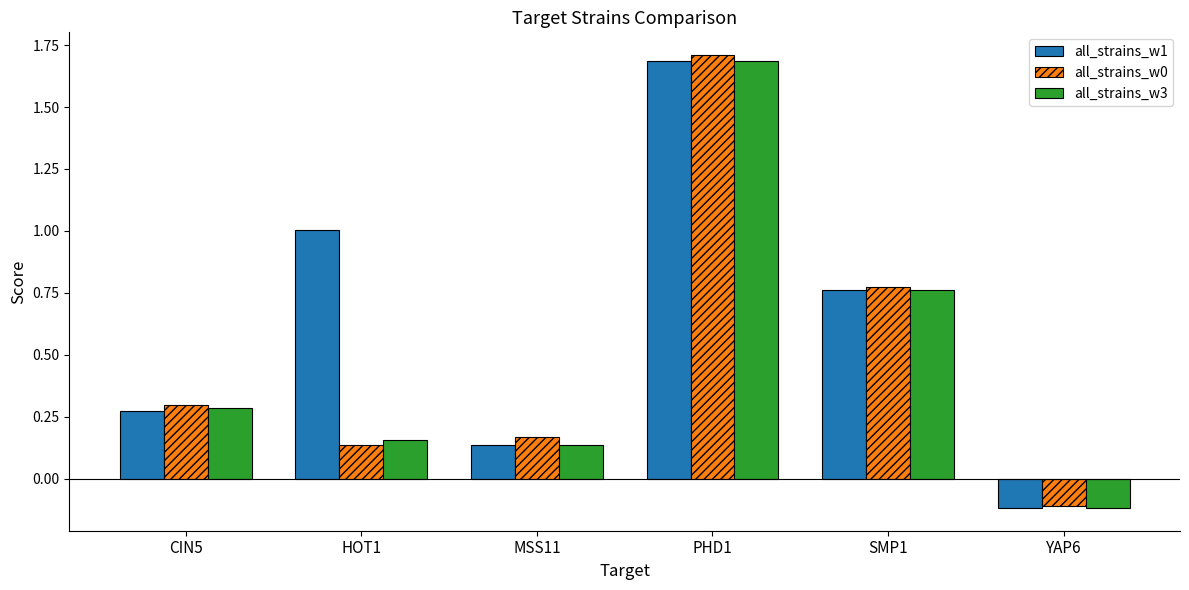

How many values in the all_strains_w1 series exceed 0?

5